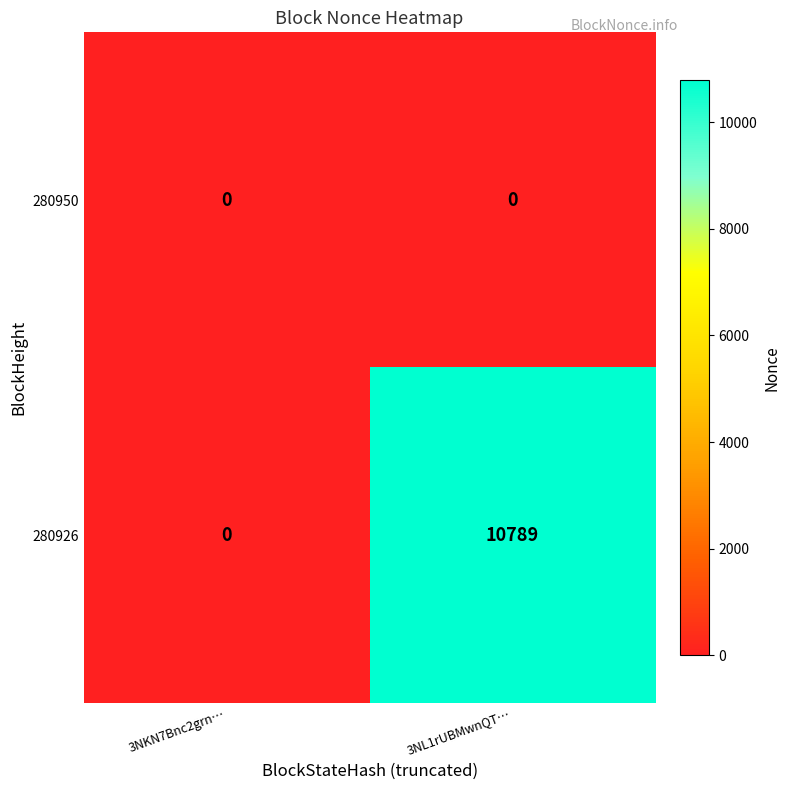

Between 3NKN7Bnc2grn… and 3NL1rUBMwnQT…, which series saw the biggest shift?

280926